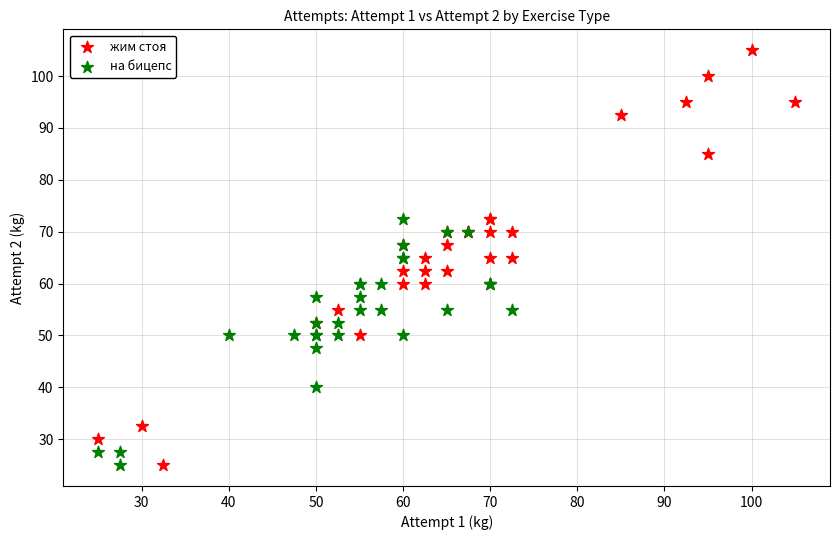

Which series has the widest spread of Y values?

жим стоя